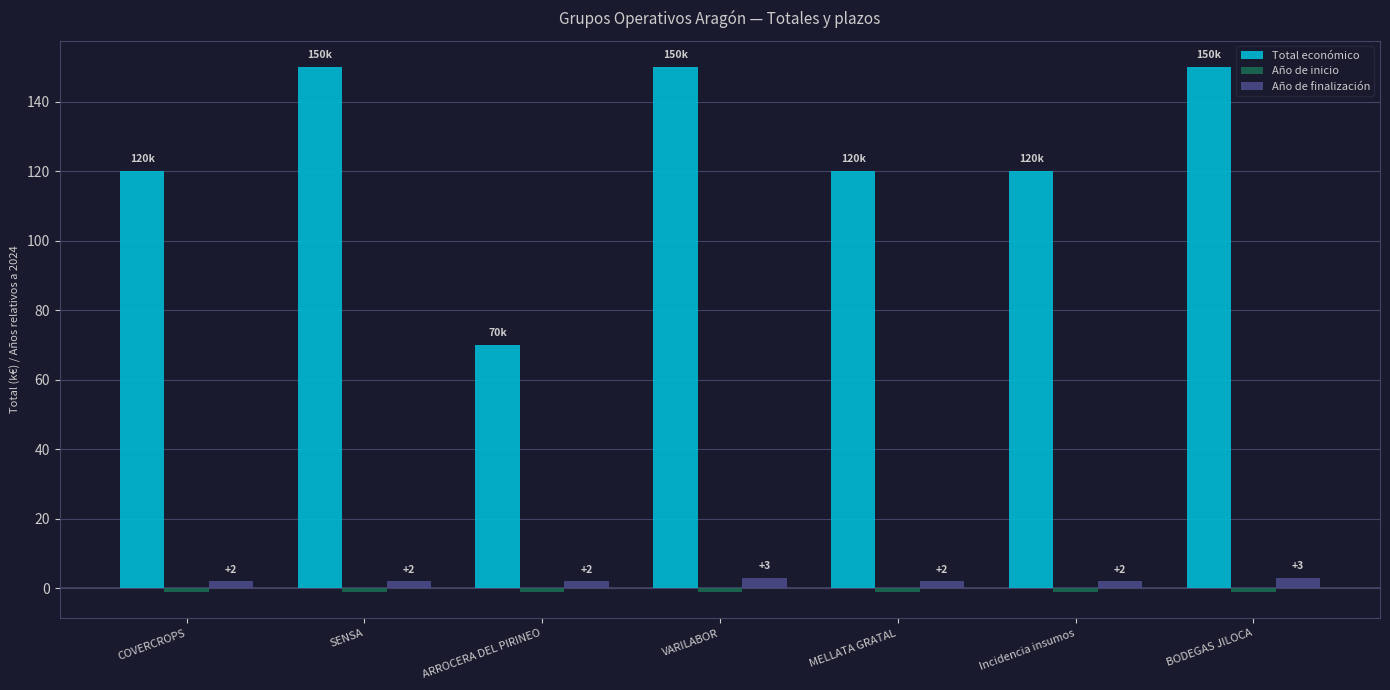

Which series has the largest total across all categories?

Total económico